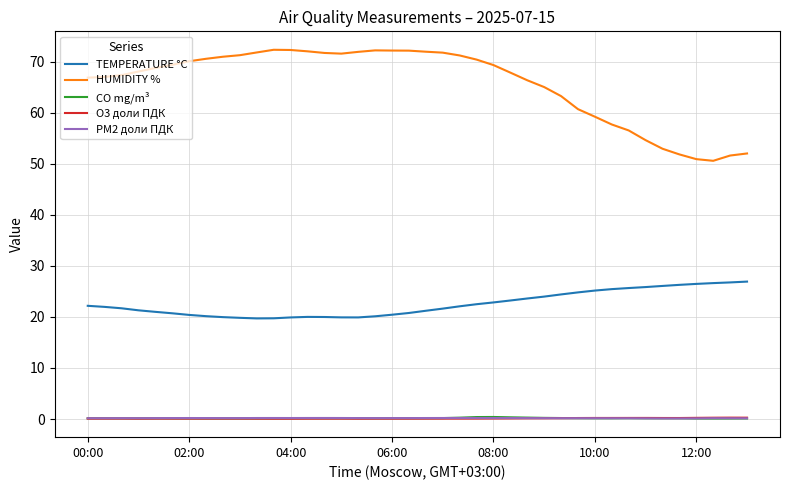

Which series has the largest range (max minus min)?

HUMIDITY %